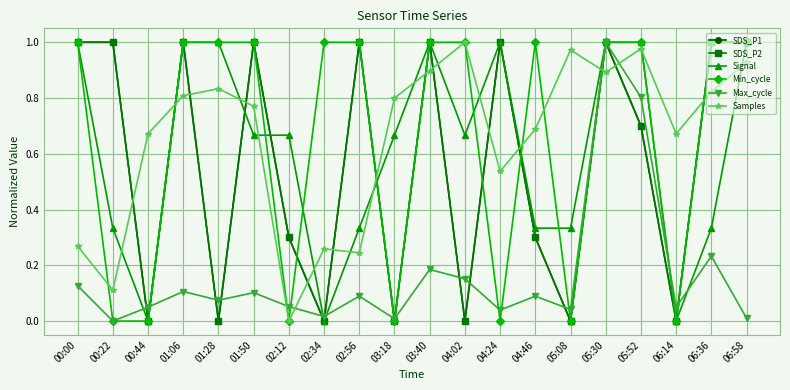

Does the chart have visible grid lines?

Yes